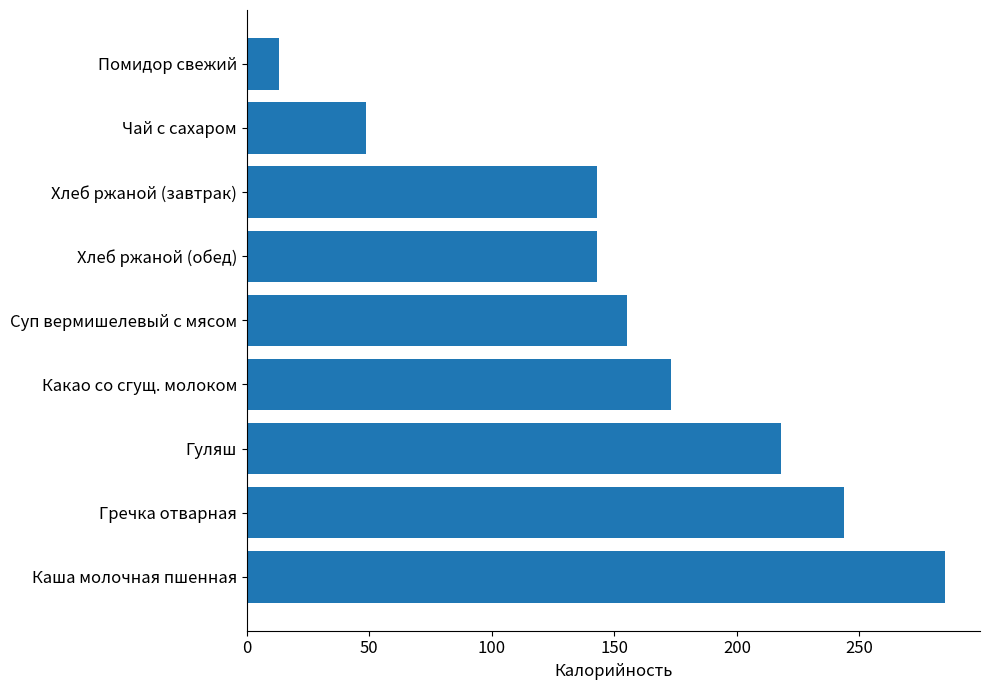

What is the difference between the values at Хлеб ржаной (обед) and Гуляш?

75.0